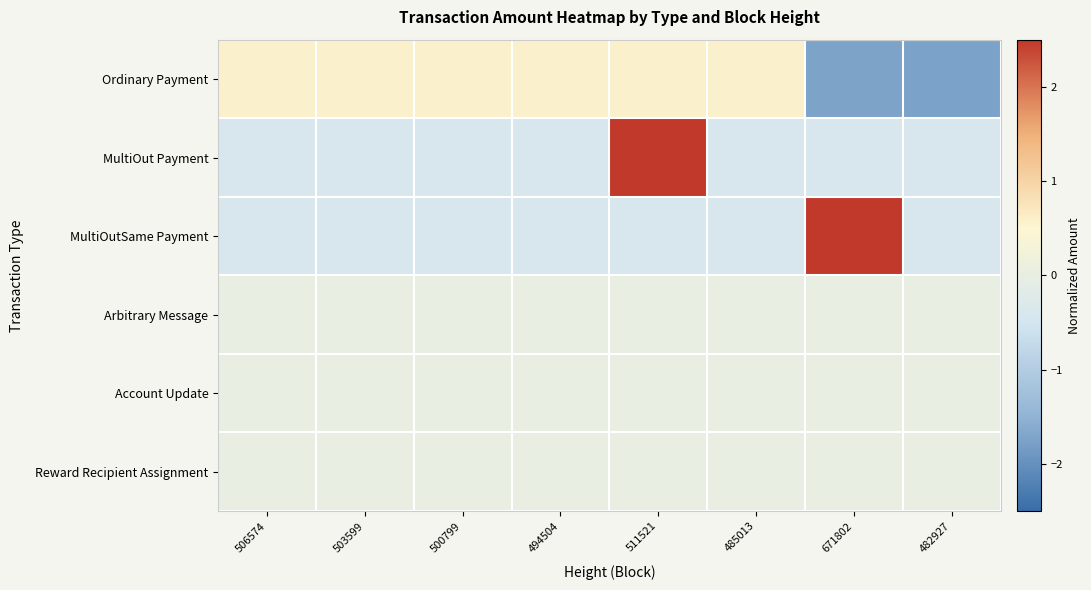

Which series has the largest total across all categories?

Ordinary Payment